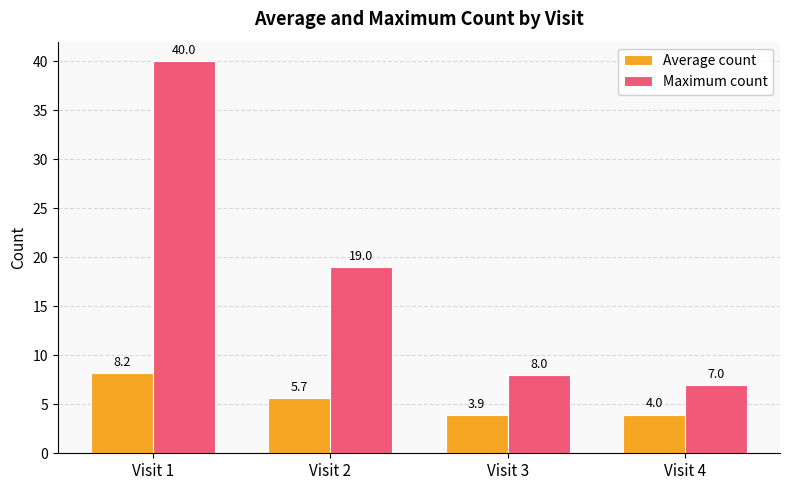

What is the maximum value shown in the chart?

40.0